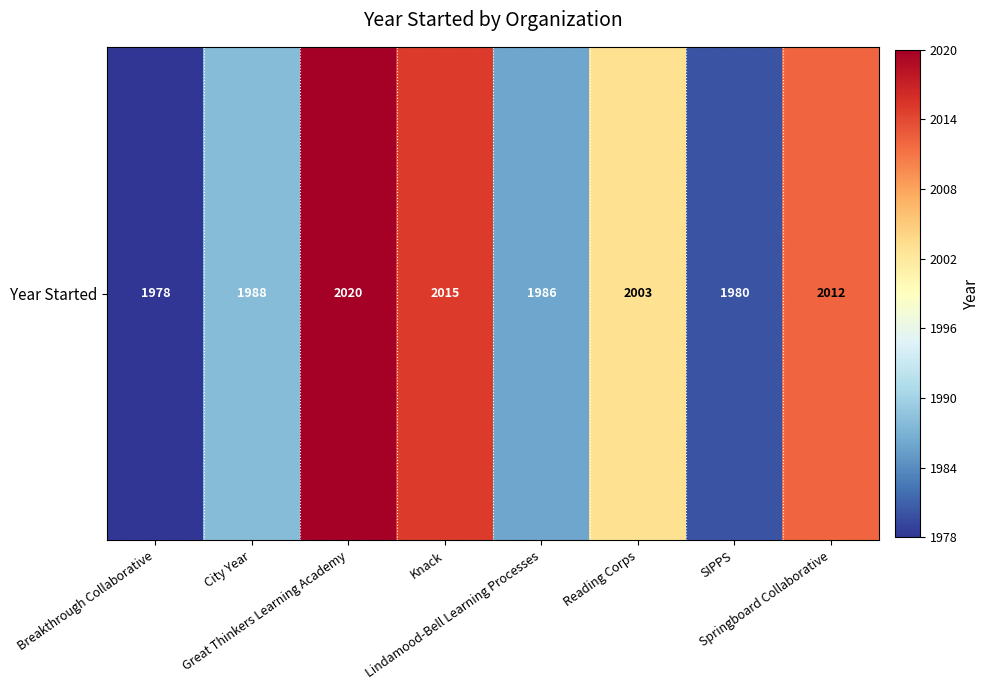

The chart shows a value of 2015 at Knack. True or false?

True